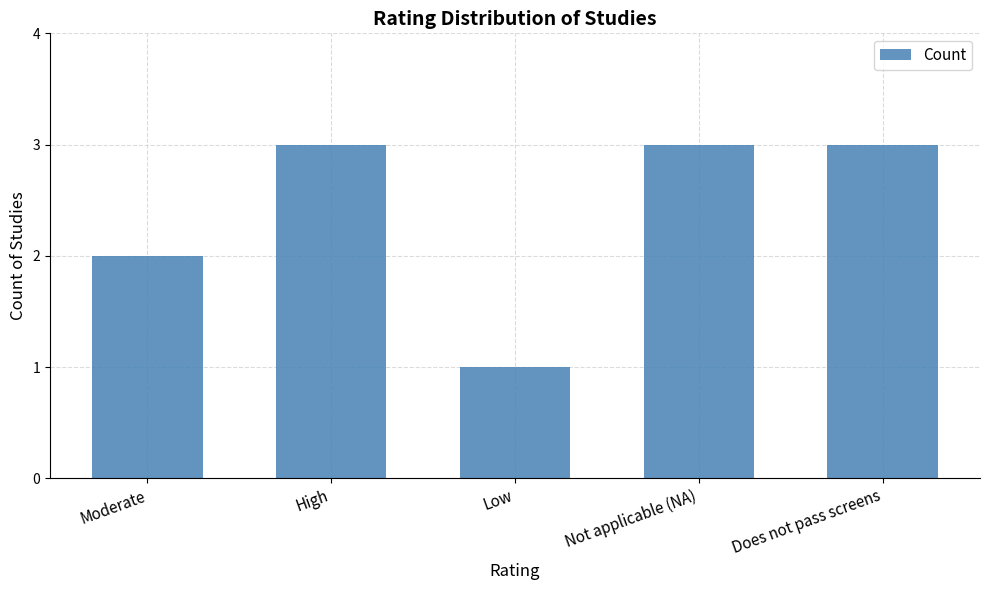

What is the sum of the values at Moderate and Does not pass screens?

5